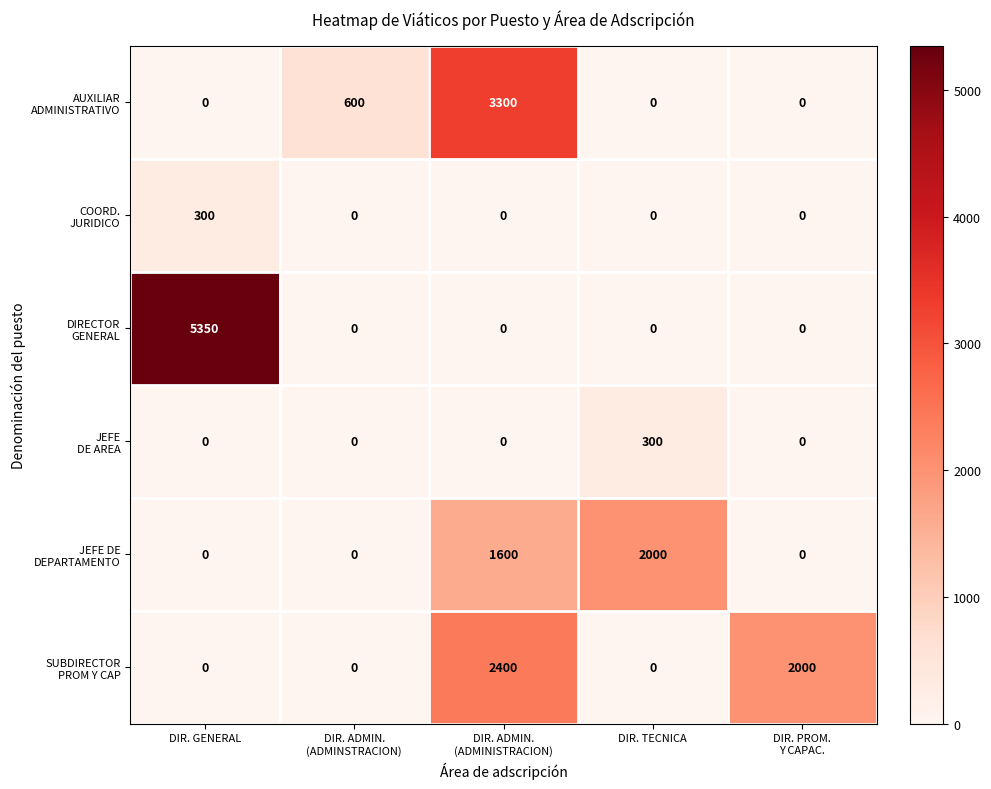

What is the maximum value shown in the chart?

5350